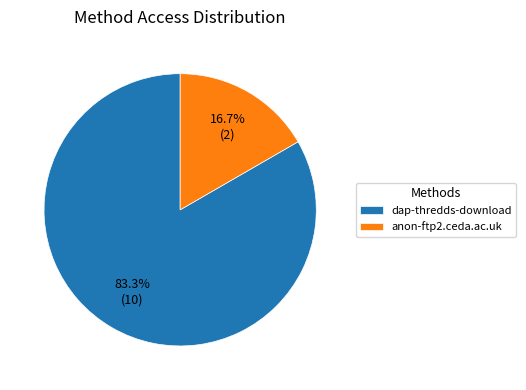

Is there a majority slice in this chart?

Yes